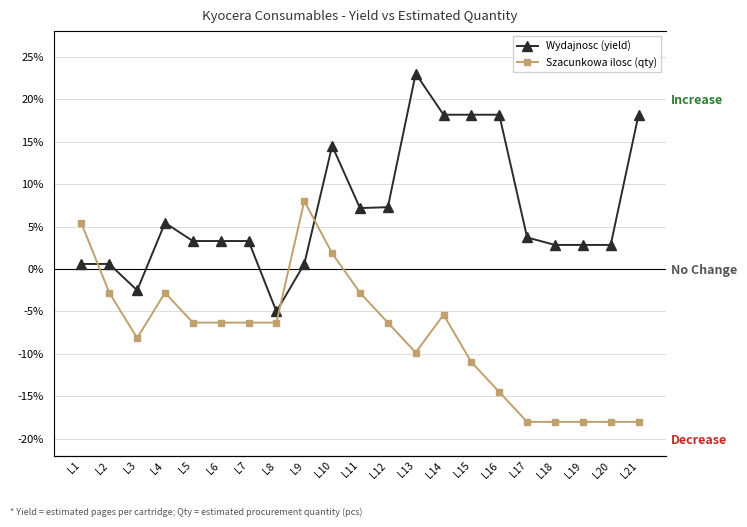

At which category does Szacunkowa ilosc (qty) reach its first local peak?

L4